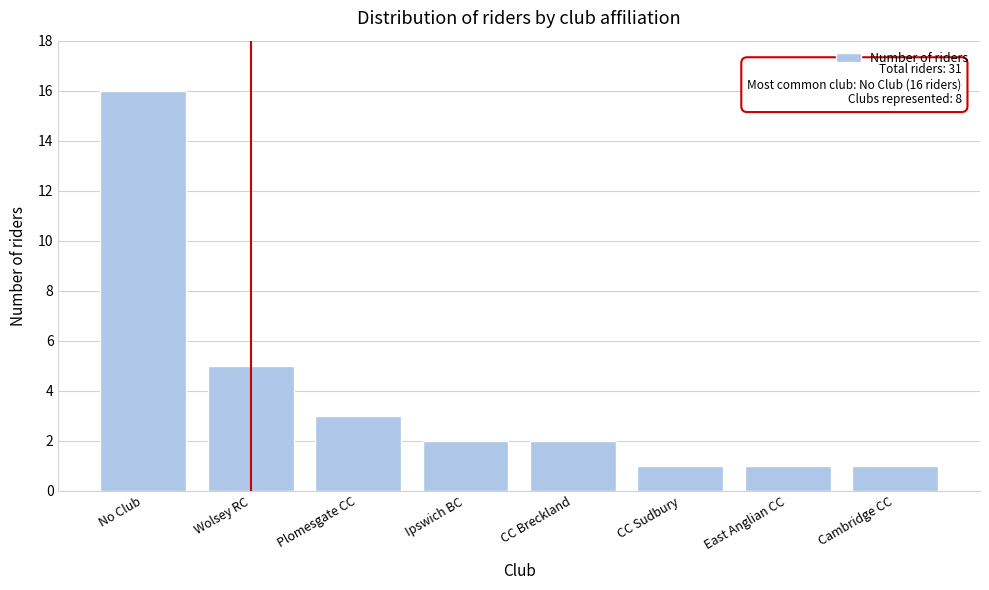

Reading left to right, list all the values displayed in this chart.

16	5	3	2	2	1	1	1